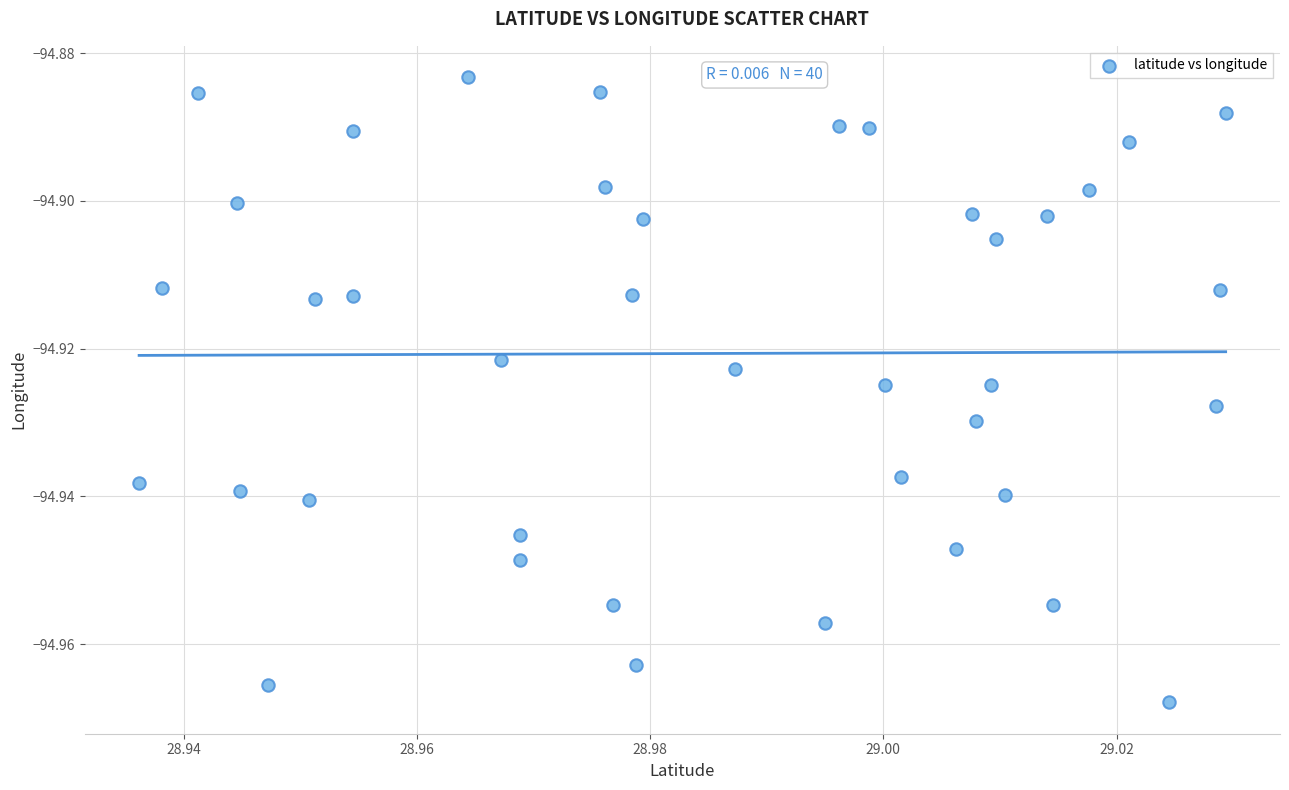

How many points are shown in the scatter plot?

40